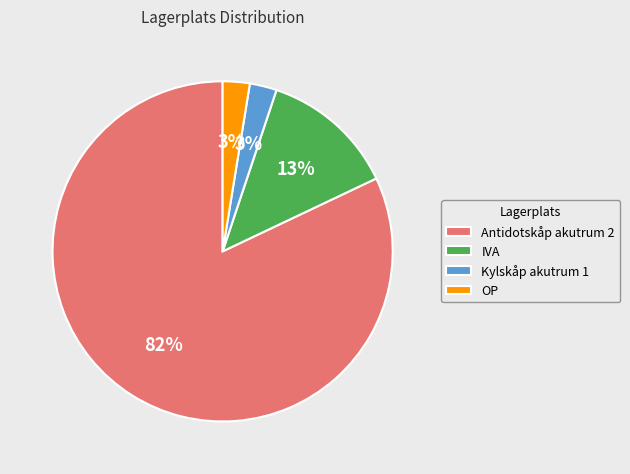

What percentage is the IVA slice, to the nearest percent?

13%